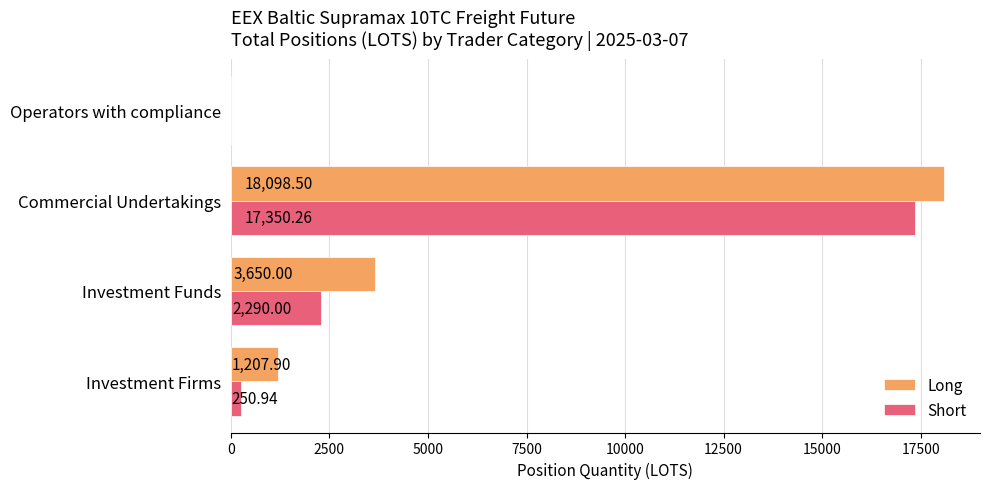

Where is Short nearest to the value 8675?

Investment Funds